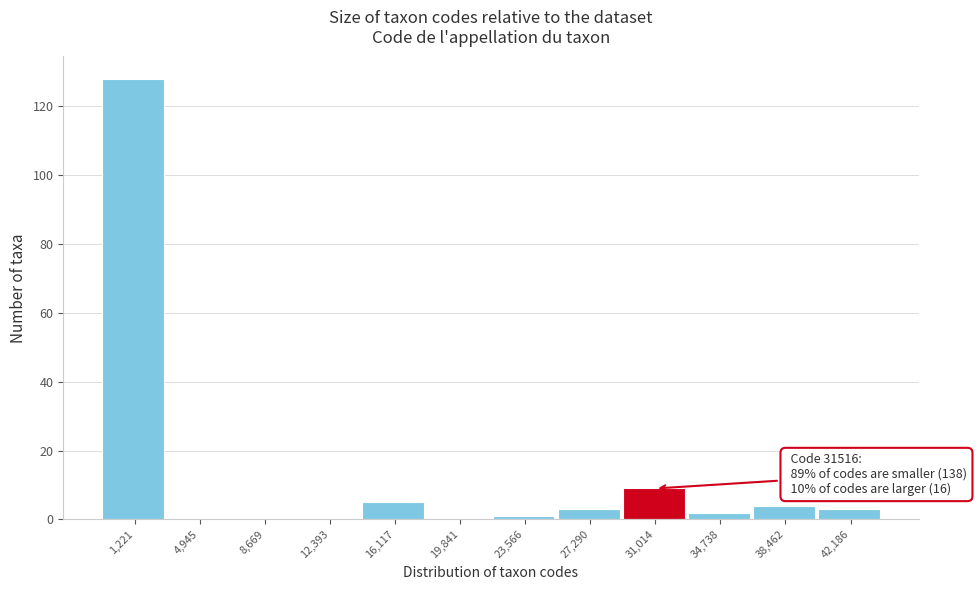

Reading left to right, list all the values displayed in this chart.

1,221=128	4,945=0	8,669=0	12,393=0	16,117=5	19,841=0	23,566=1	27,290=3	31,014=9	34,738=2	38,462=4	42,186=3